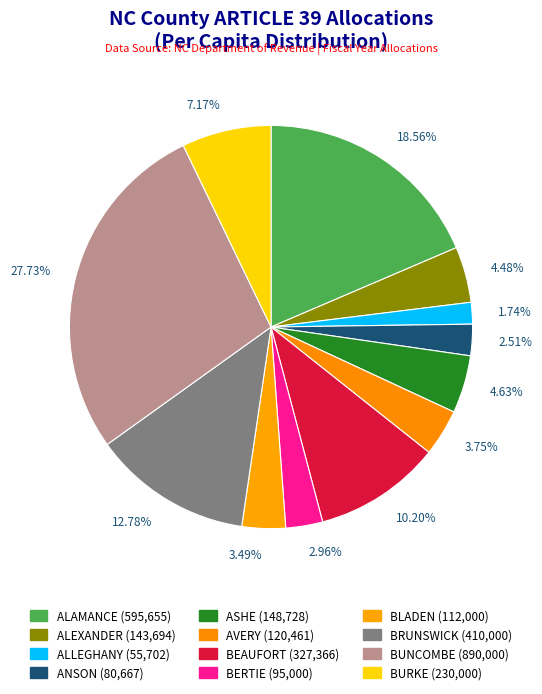

Approximately how many times larger is the value at 2.96% compared to 3.75%?

0.8